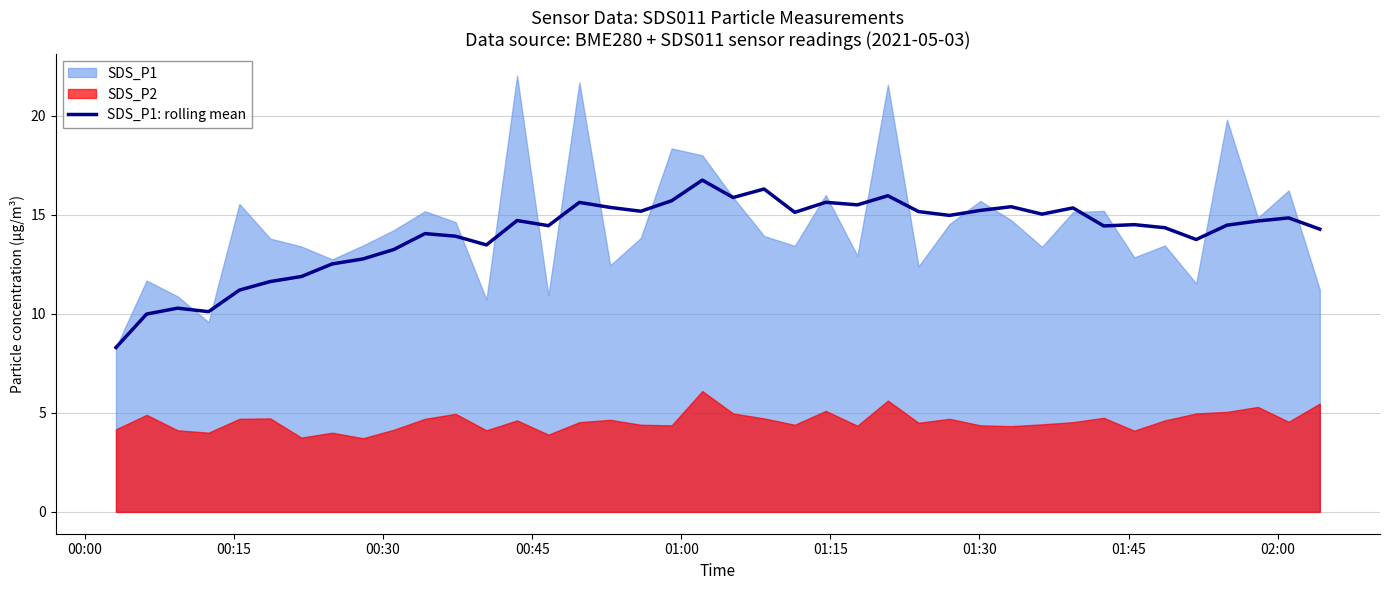

What is the sum of all values?

562.1